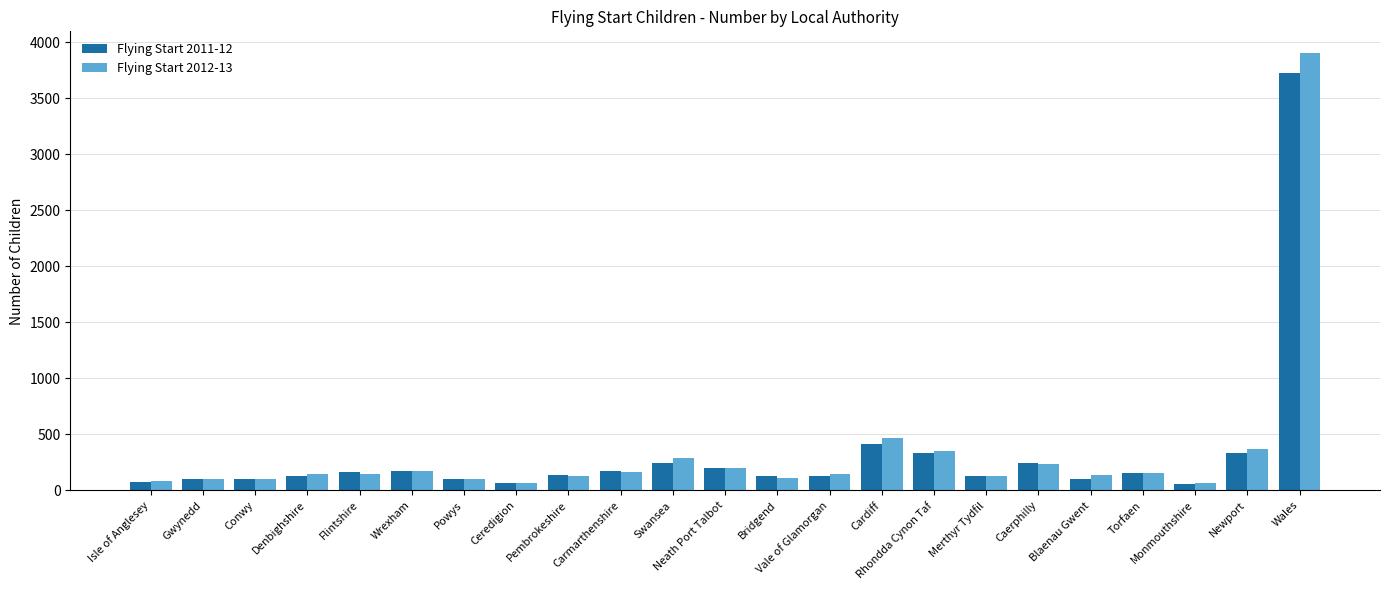

Which series changed the most between Denbighshire and Neath Port Talbot?

Flying Start 2011-12